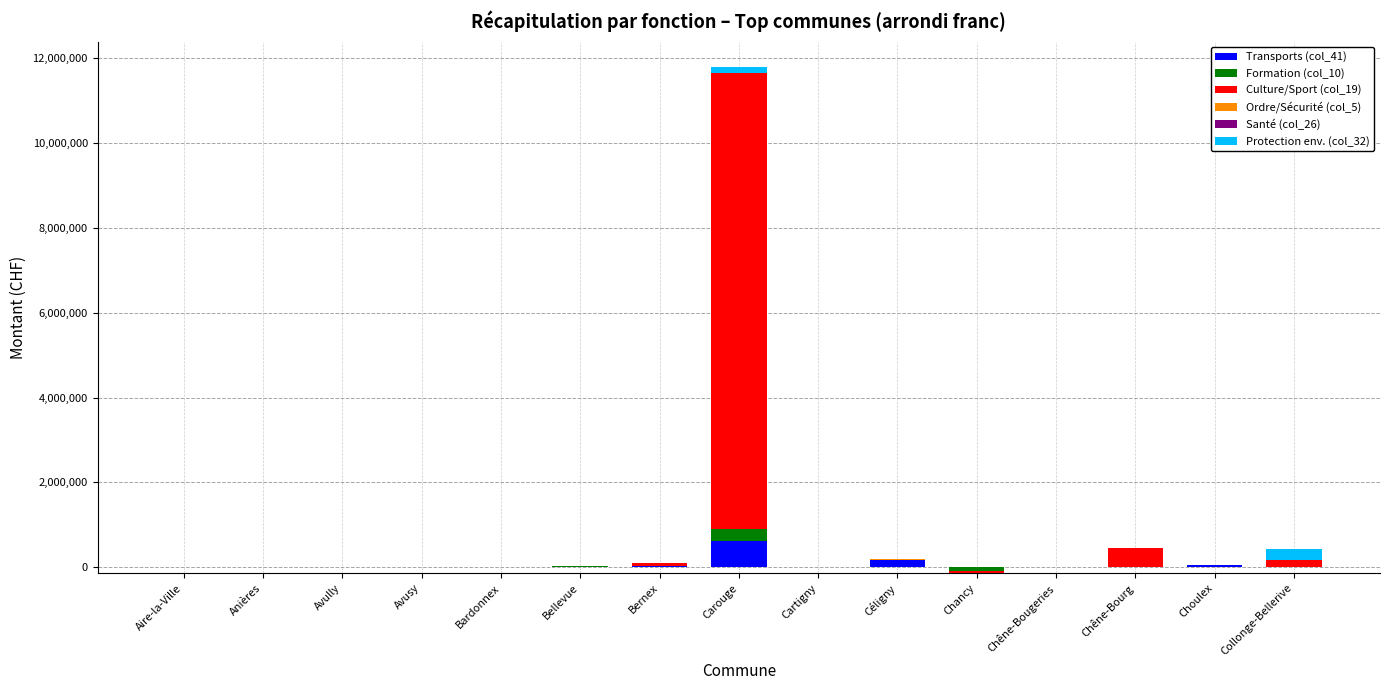

At which category is the sum across all series the highest?

Carouge